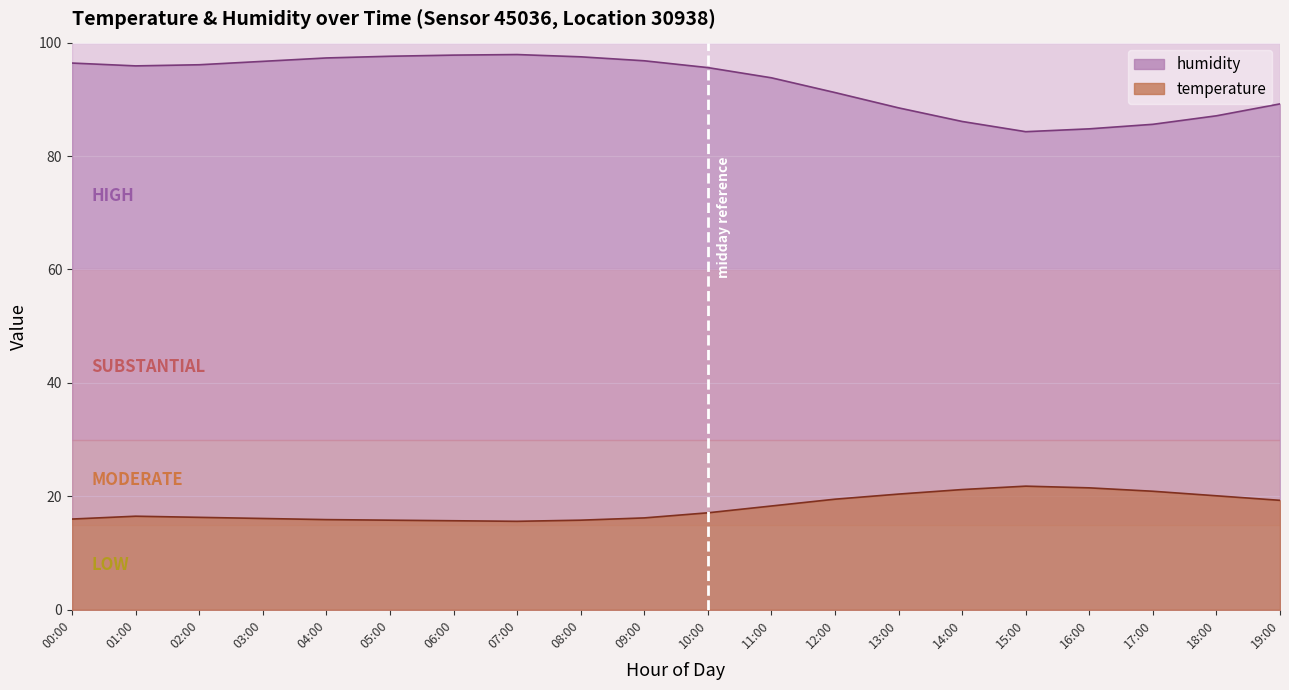

True or false: humidity has more than 1 interior local peaks.

False